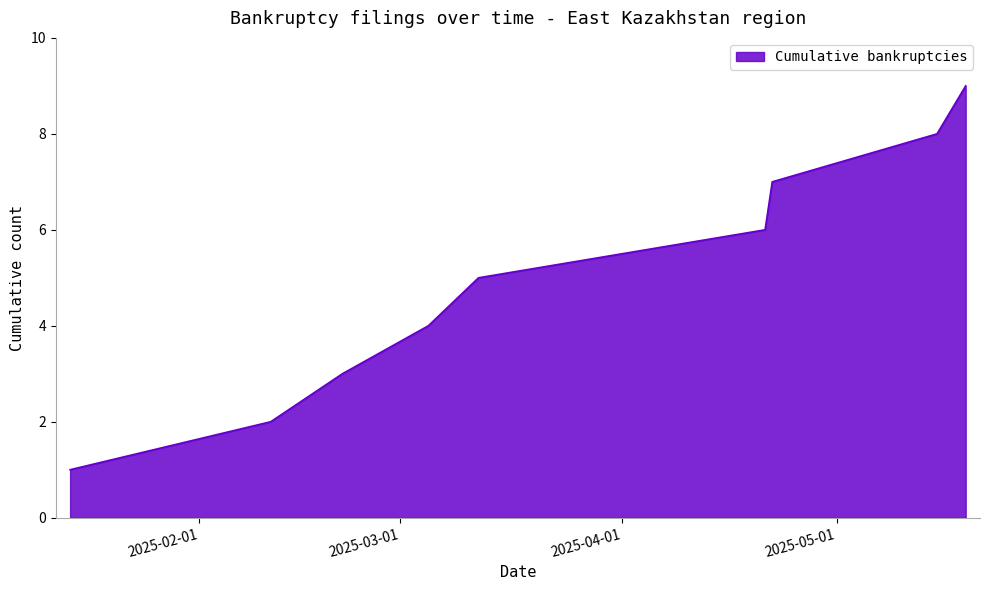

What is the difference between the maximum and minimum values?

8